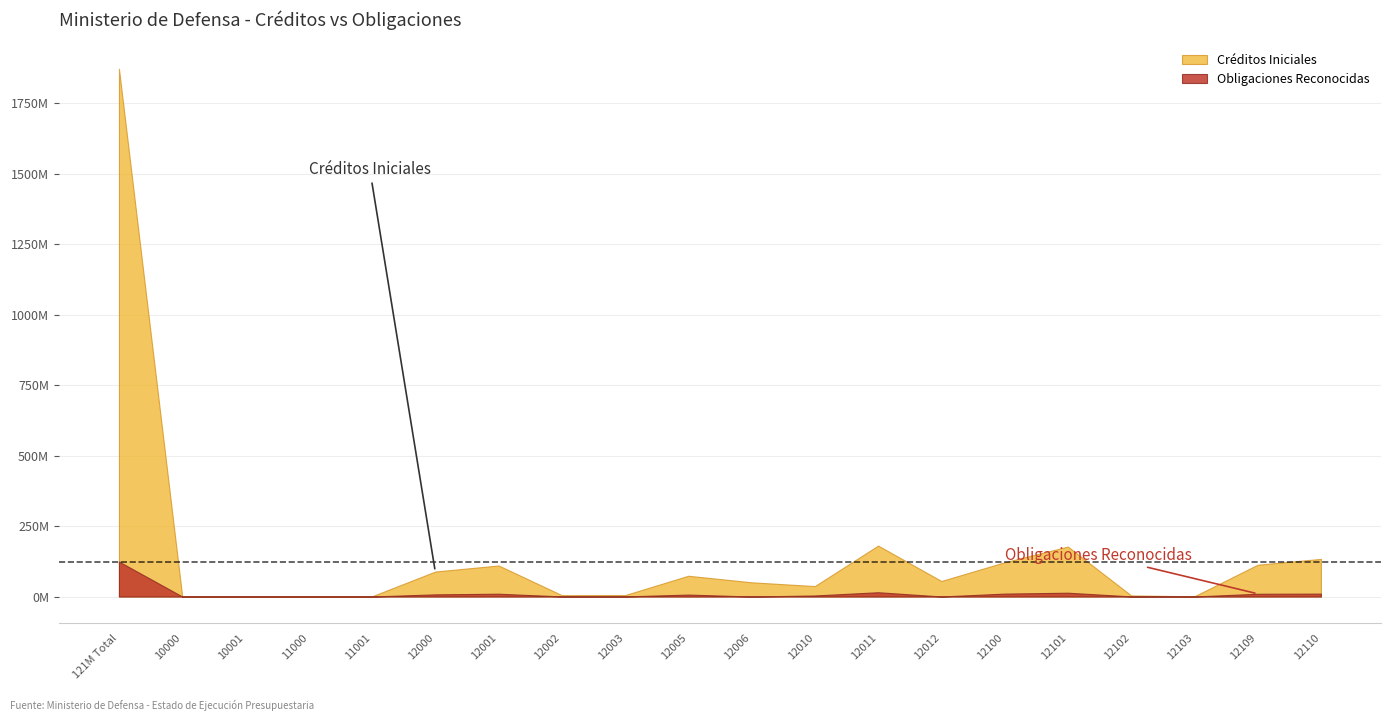

At which category is the sum across all series the highest?

121M Total